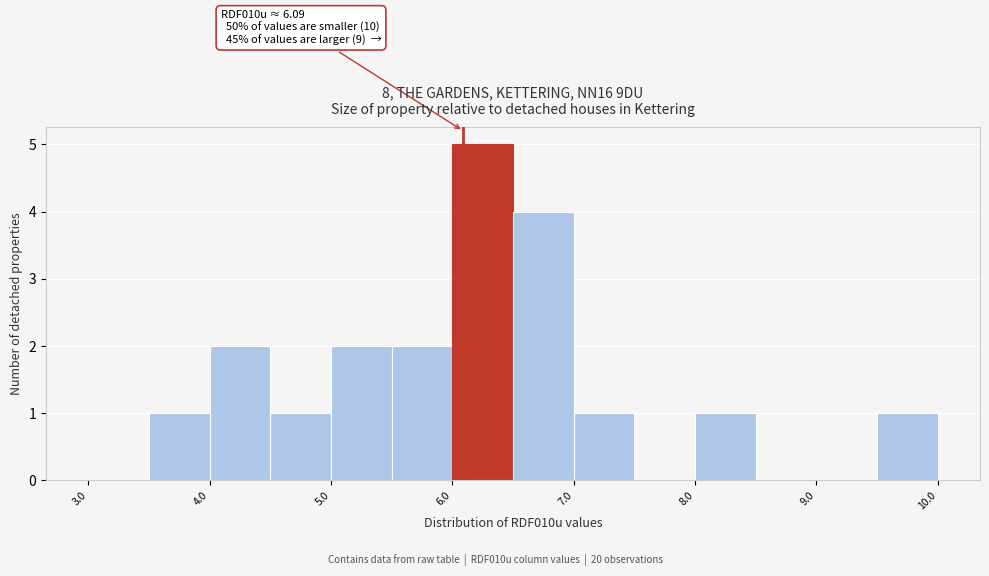

Over which range of the x-axis is the bar tallest?

6.0 to 6.5